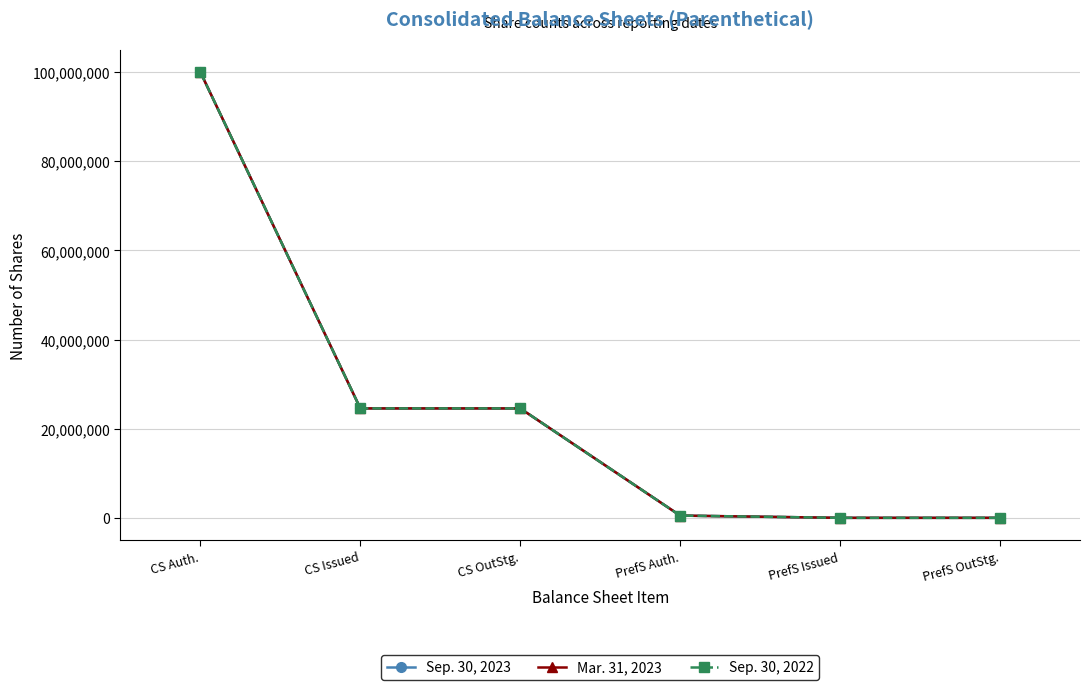

At which category is the sum across all series the highest?

CS Auth.